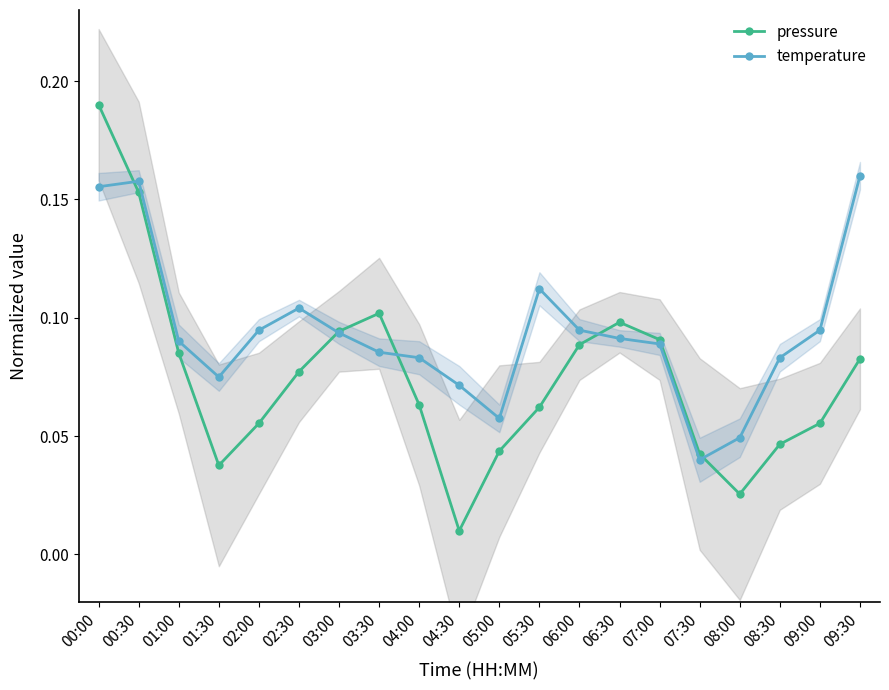

Reading left to right, what are all the values shown in this chart?

pressure: 00:00=0.2	00:30=0.2	01:00=0.1	01:30=0.0	02:00=0.1	02:30=0.1	03:00=0.1	03:30=0.1	04:00=0.1	04:30=0.0	05:00=0.0	05:30=0.1	06:00=0.1	06:30=0.1	07:00=0.1	07:30=0.0	08:00=0.0	08:30=0.0	09:00=0.1	09:30=0.1
temperature: 00:00=0.2	00:30=0.2	01:00=0.1	01:30=0.1	02:00=0.1	02:30=0.1	03:00=0.1	03:30=0.1	04:00=0.1	04:30=0.1	05:00=0.1	05:30=0.1	06:00=0.1	06:30=0.1	07:00=0.1	07:30=0.0	08:00=0.0	08:30=0.1	09:00=0.1	09:30=0.2